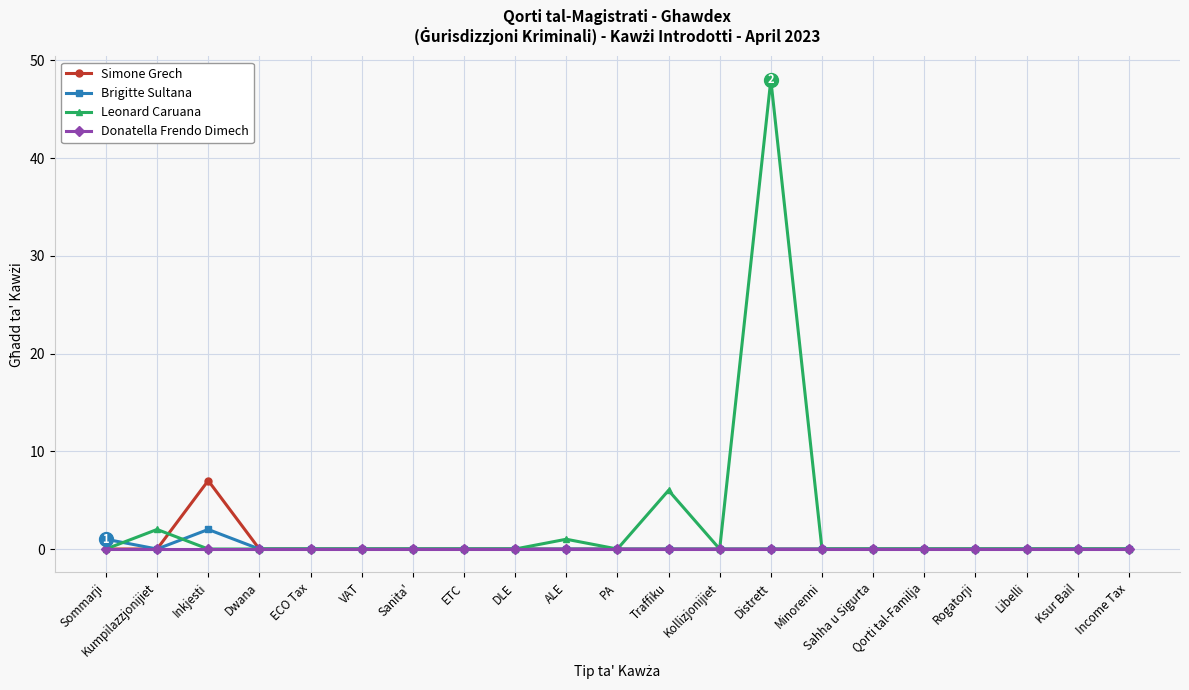

How many distinct data groups are displayed?

4